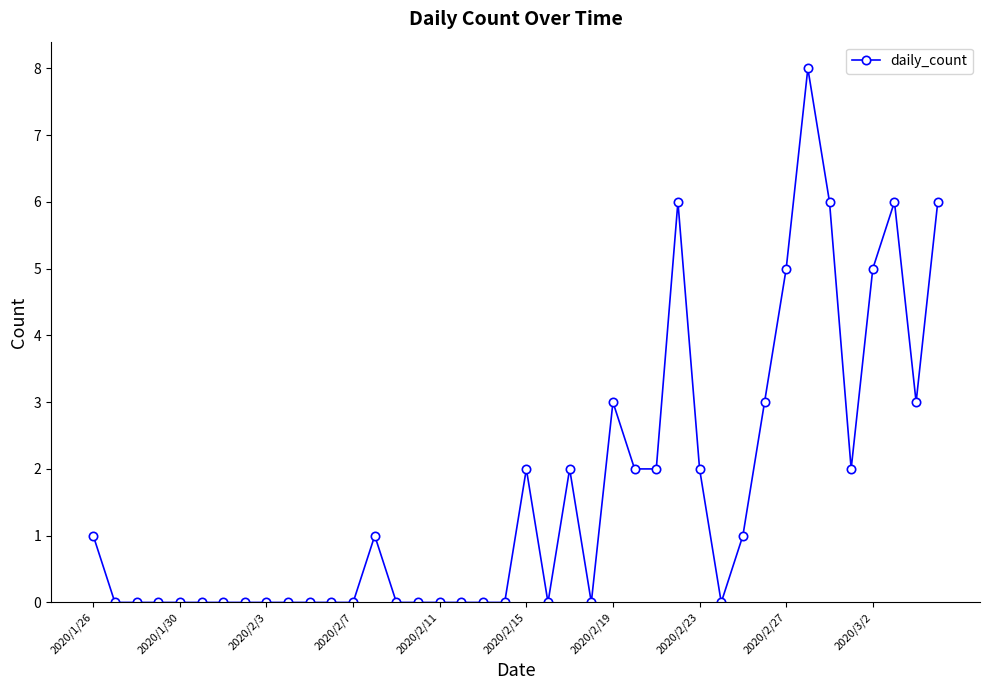

Count the values in the range 0 to 3.

33